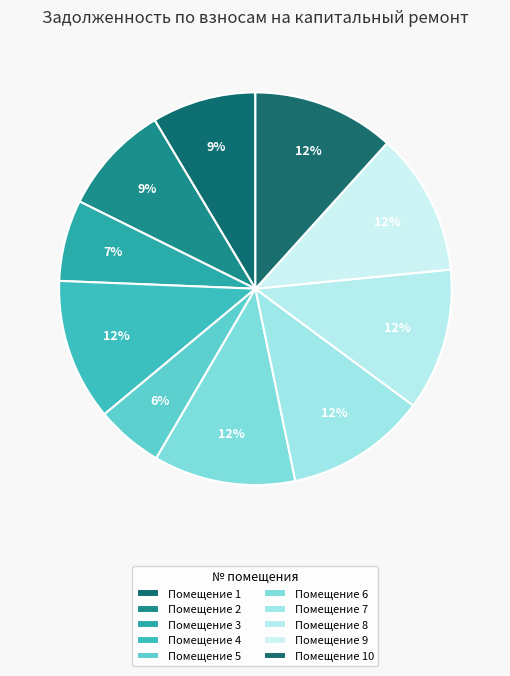

Count the number of slices in the pie.

10